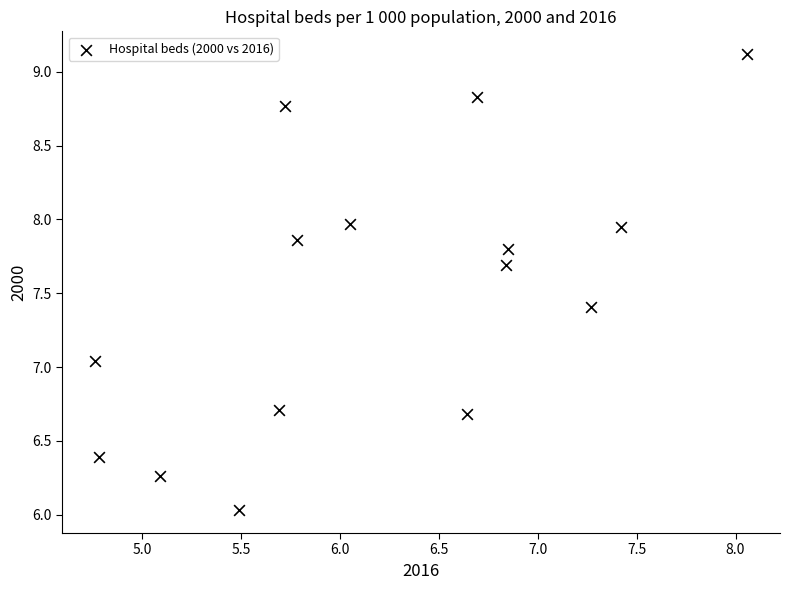

What is the range of X values (max minus min)?

3.3